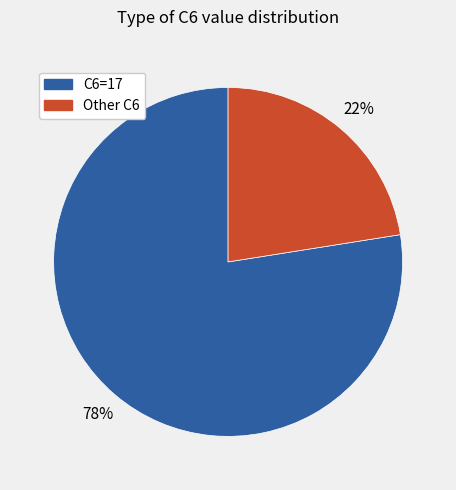

To the nearest percent, what is the average slice percentage?

50%